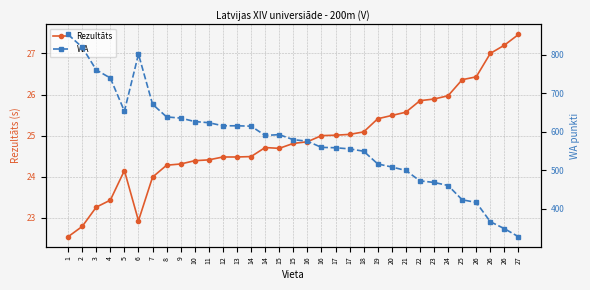

At which category is the sum across all series the highest?

1